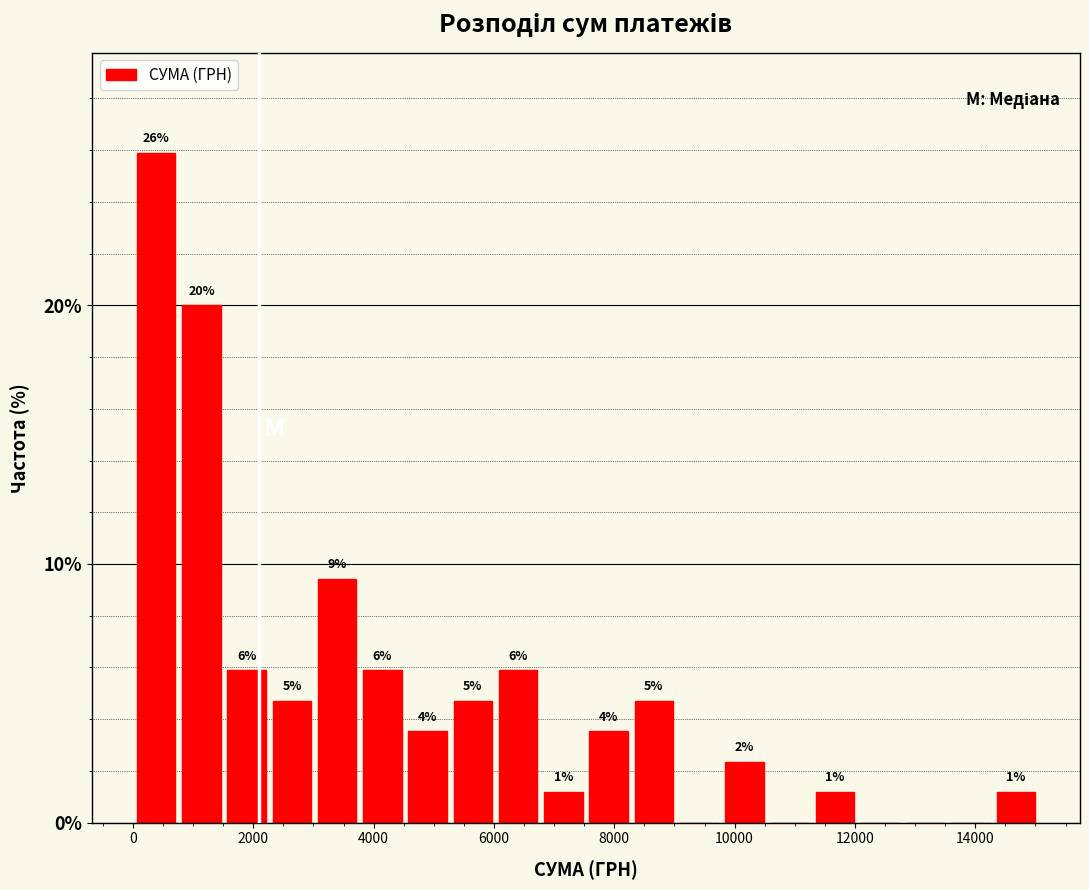

Around what value on the x-axis is the tallest bar? Give the approximate position of its centre, as read against the axis.

400